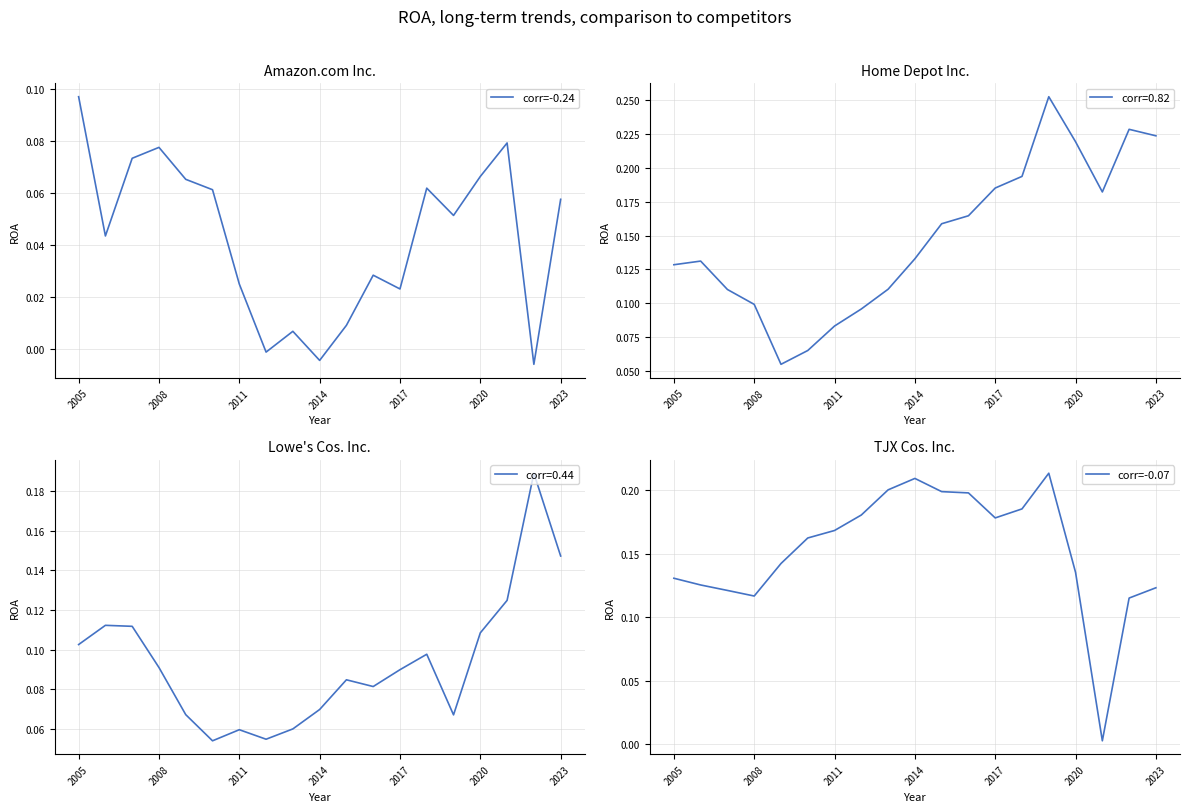

Which category has the highest value in the Amazon.com Inc. series?

2005